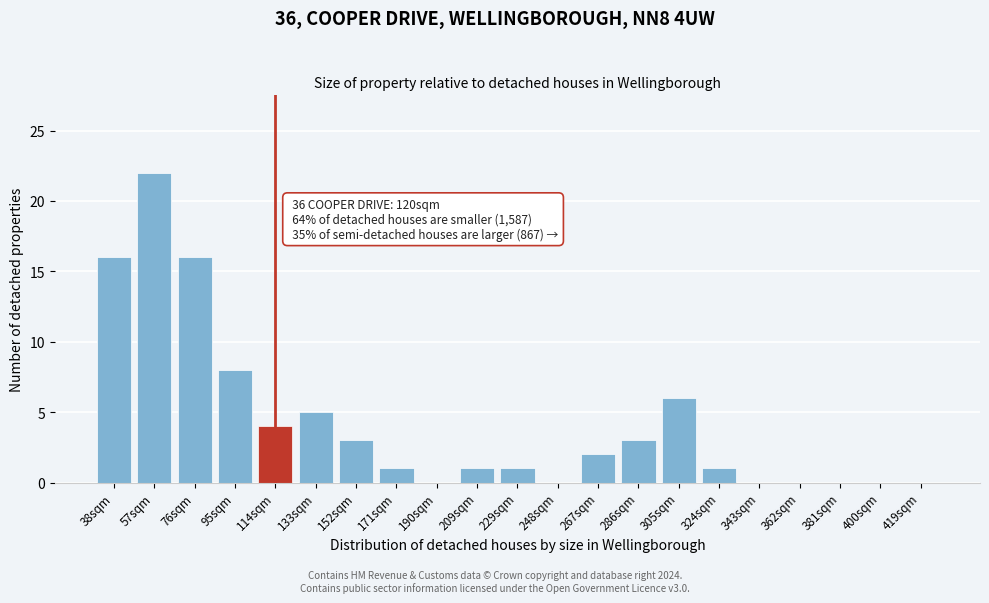

Reading left to right, what are all the values shown in this chart?

38sqm=16	57sqm=22	76sqm=16	95sqm=8	114sqm=4	133sqm=5	152sqm=3	171sqm=1	190sqm=0	209sqm=1	229sqm=1	248sqm=0	267sqm=2	286sqm=3	305sqm=6	324sqm=1	343sqm=0	362sqm=0	381sqm=0	400sqm=0	419sqm=0